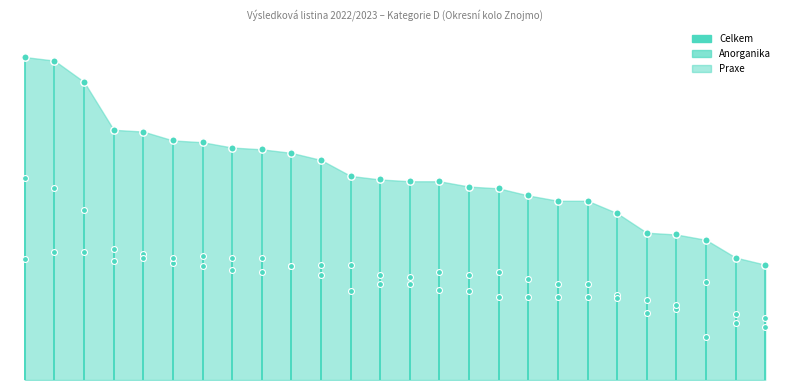

Which series has the largest Y range (max minus min)?

Celkem